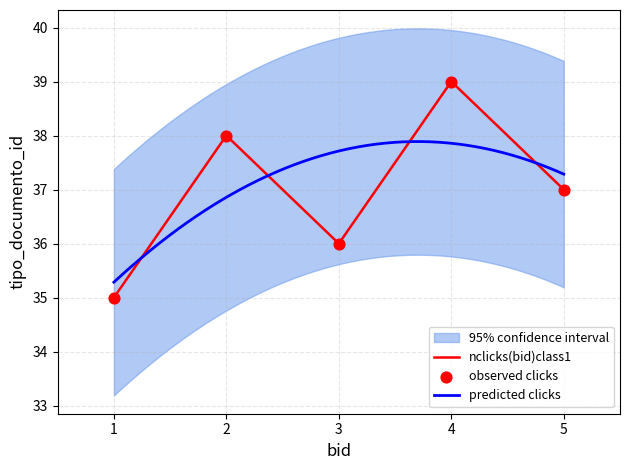

List the labels in order of nclicks(bid)class1 value, largest first.

4, 2, 5, 3, 1